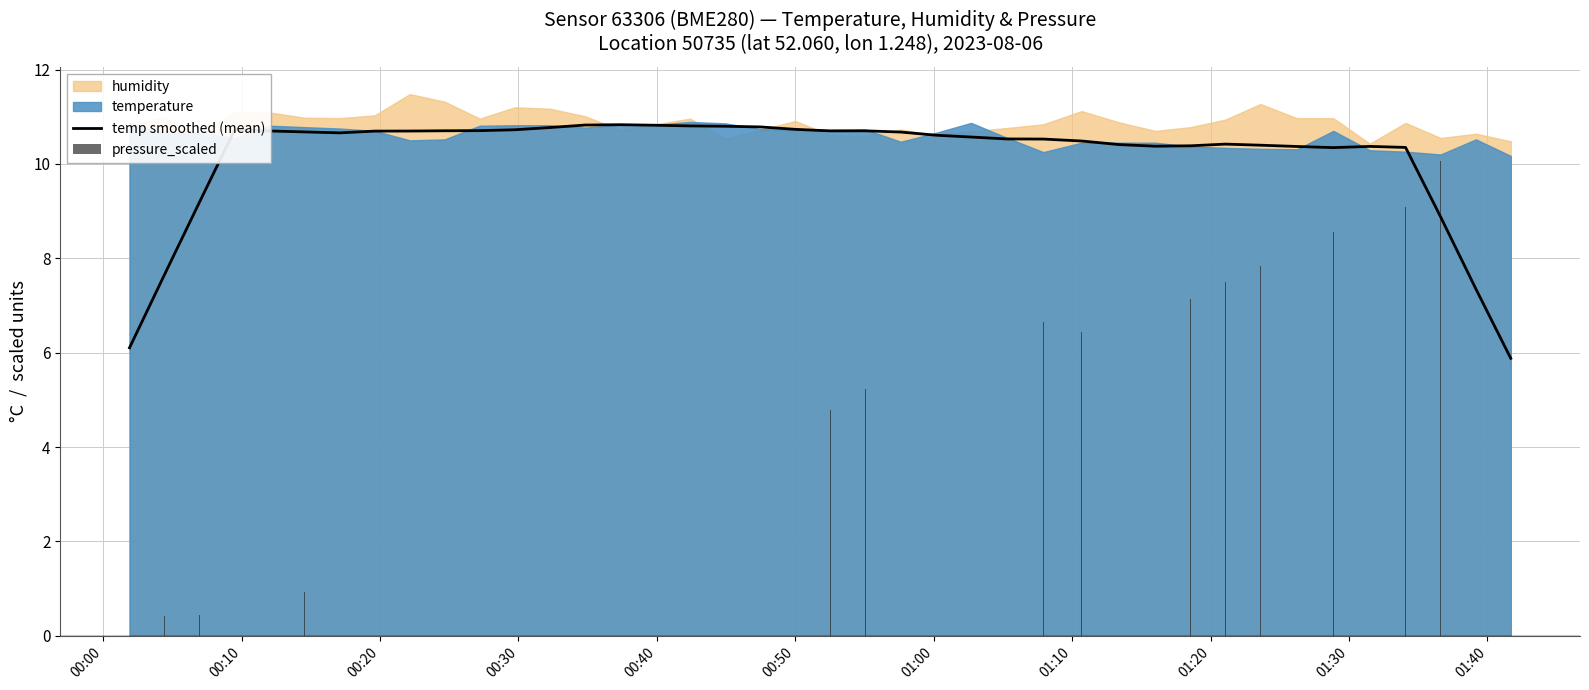

Are the bars horizontal?

No